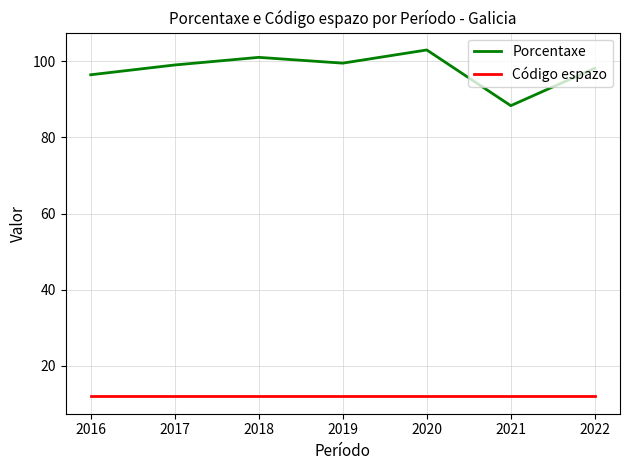

True or false: Código espazo has a value of 12.0 at 2017.

True